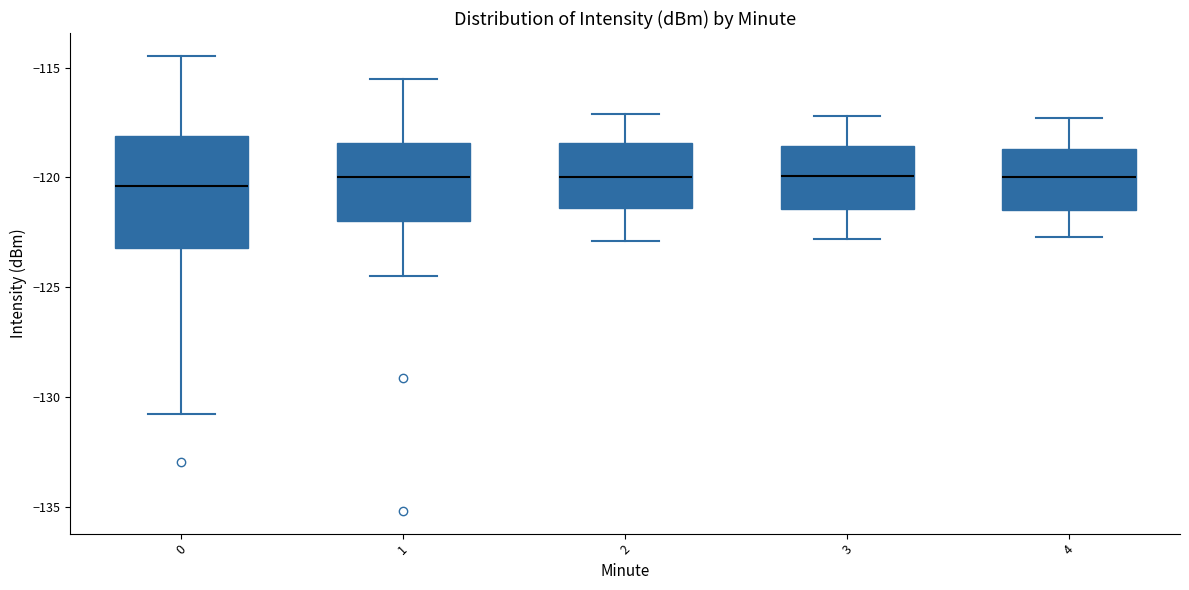

Reading left to right, transcribe this box plot: for each box, give where its median line is, the range the box spans, and where its two whiskers end, as read against the y-axis. The values are not printed on the chart, so give them approximately, as read against the axis.

0: median -120.5, box -123.0 to -118.0, whiskers -130.5 to -114.5
1: median -120.0, box -122.0 to -118.5, whiskers -124.5 to -115.5
2: median -120.0, box -121.5 to -118.5, whiskers -123.0 to -117.0
3: median -120.0, box -121.5 to -118.5, whiskers -123.0 to -117.0
4: median -120.0, box -121.5 to -118.5, whiskers -122.5 to -117.5